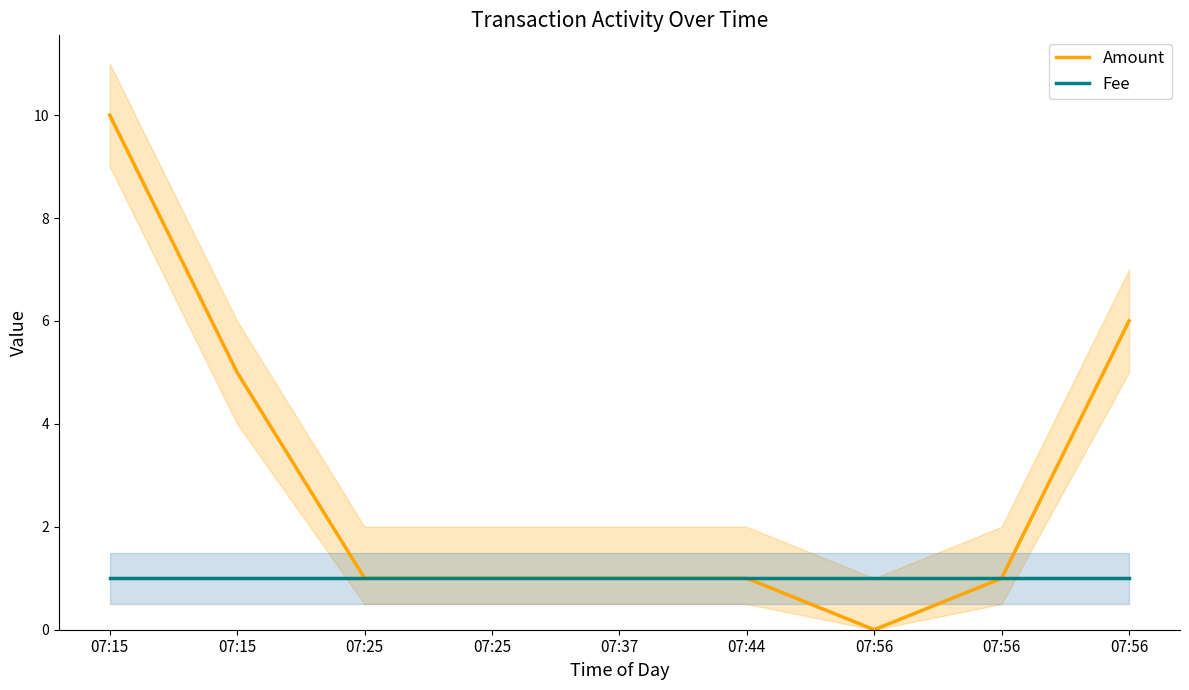

True or false: Fee and Amount cross at least once.

False